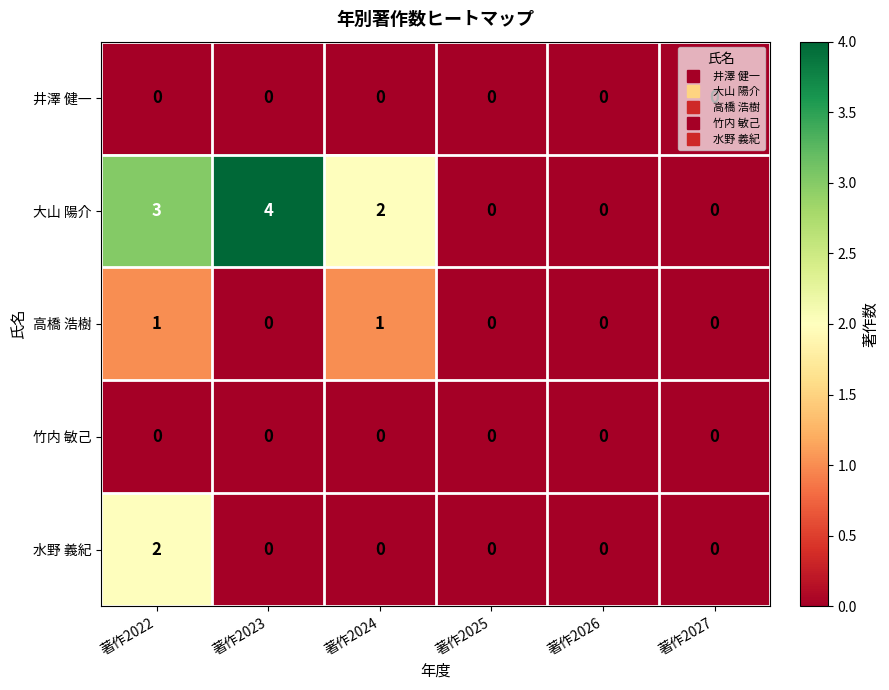

What is the sum of all 大山 陽介 values?

9